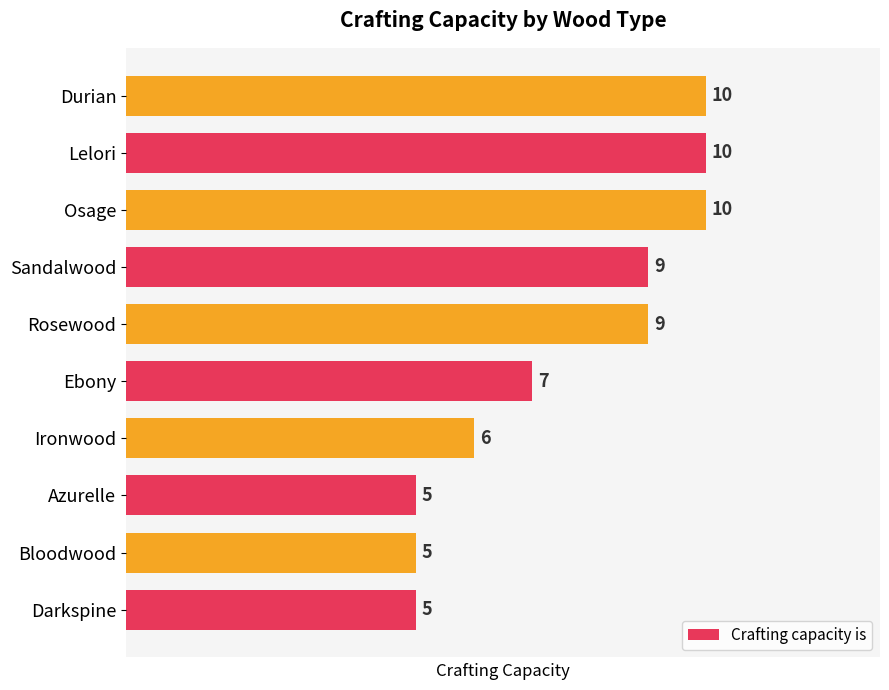

What is the ratio of the value at Ironwood to the value at Darkspine?

1.2